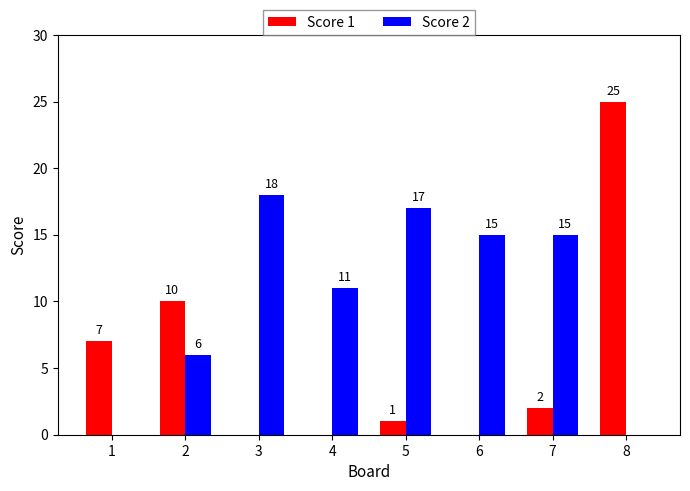

Reading left to right, what are all the values shown in this chart?

Score 1: 1=7	2=10	3=0	4=0	5=1	6=0	7=2	8=25
Score 2: 1=0	2=6	3=18	4=11	5=17	6=15	7=15	8=0